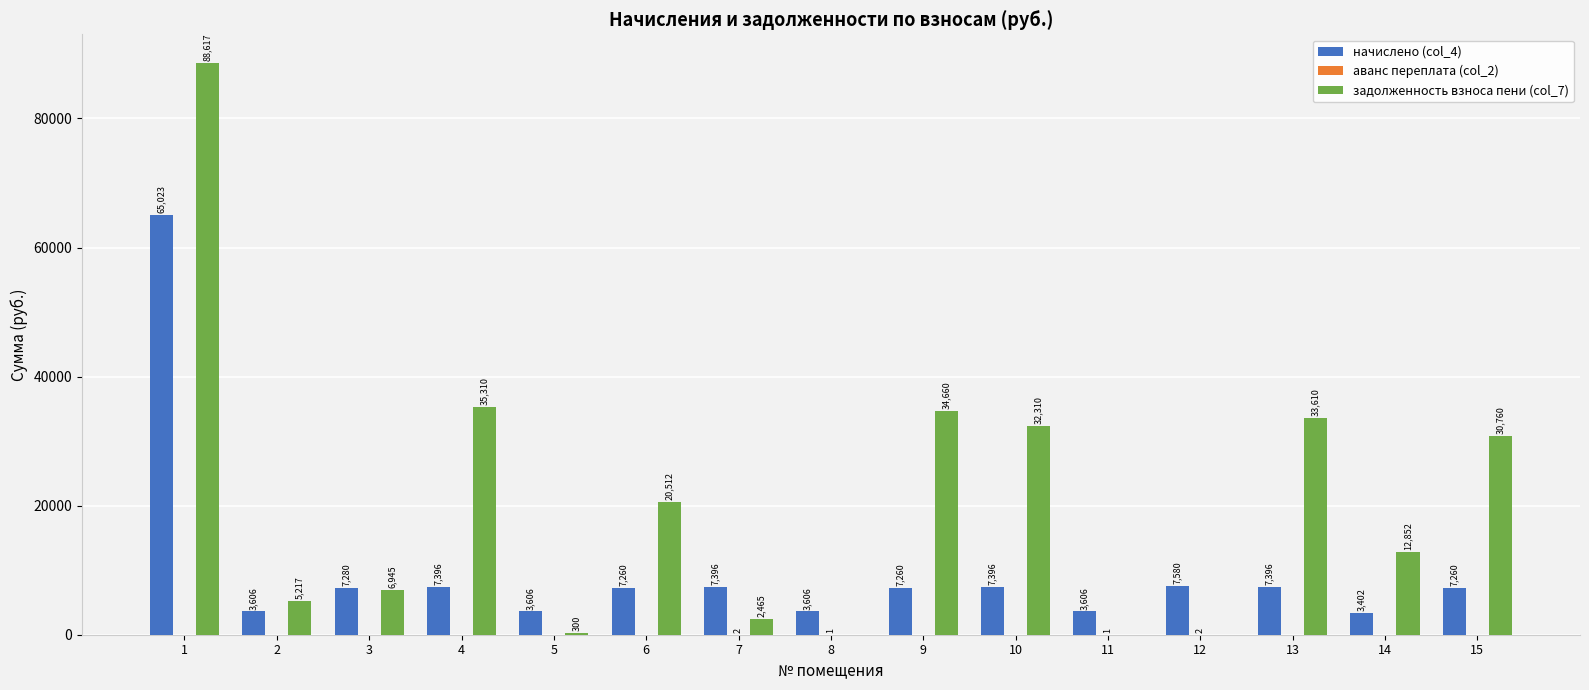

Is the value of задолженность взноса пени (col_7) at 6 greater than the value of начислено (col_4) at 13?

Yes